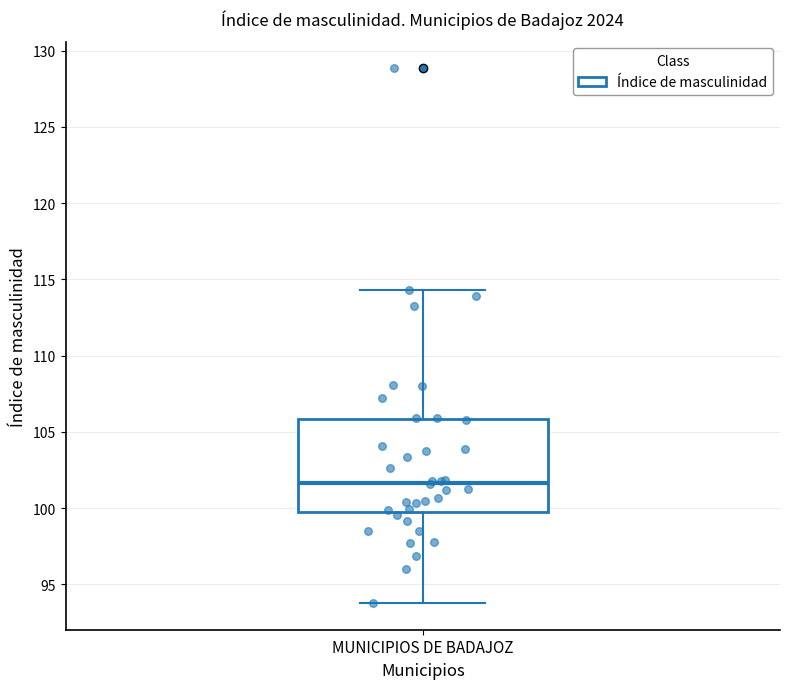

Where does the median line of the box for MUNICIPIOS DE BADAJOZ sit on the y-axis? The values are not printed on the chart, so give them approximately, as read against the axis.

101.5